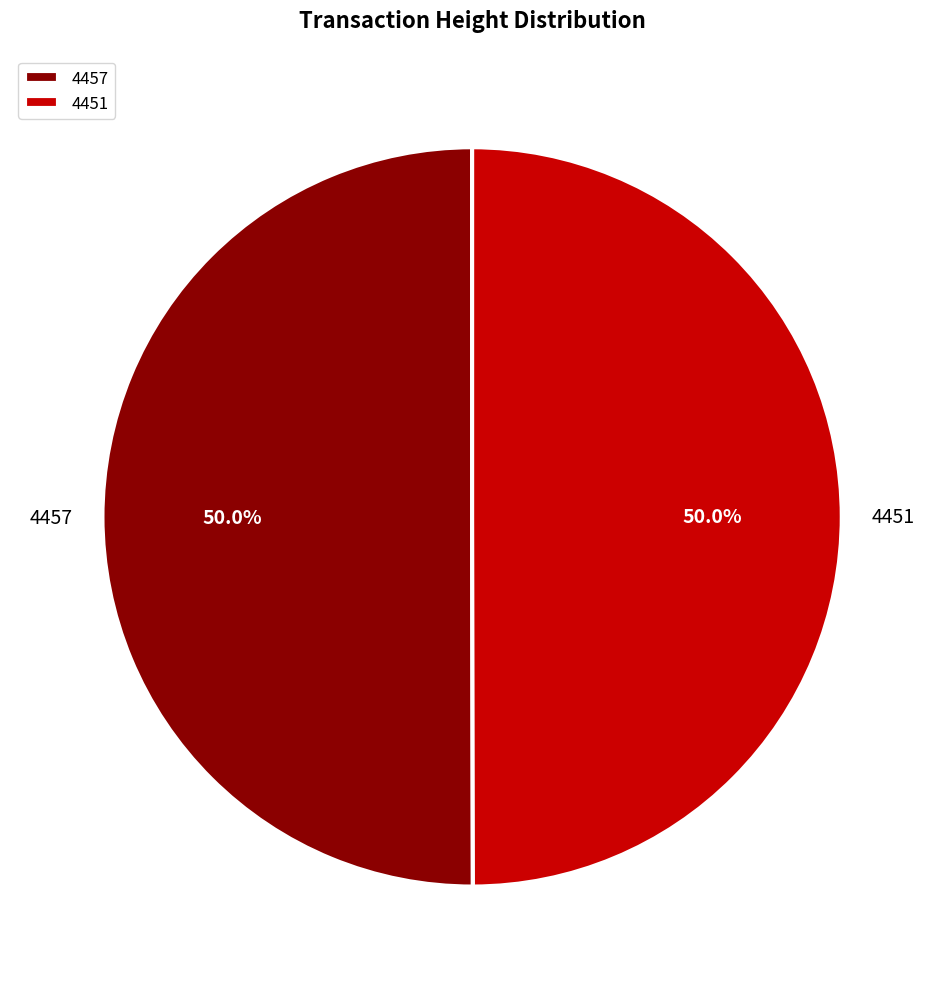

Count the number of slices in the pie.

2